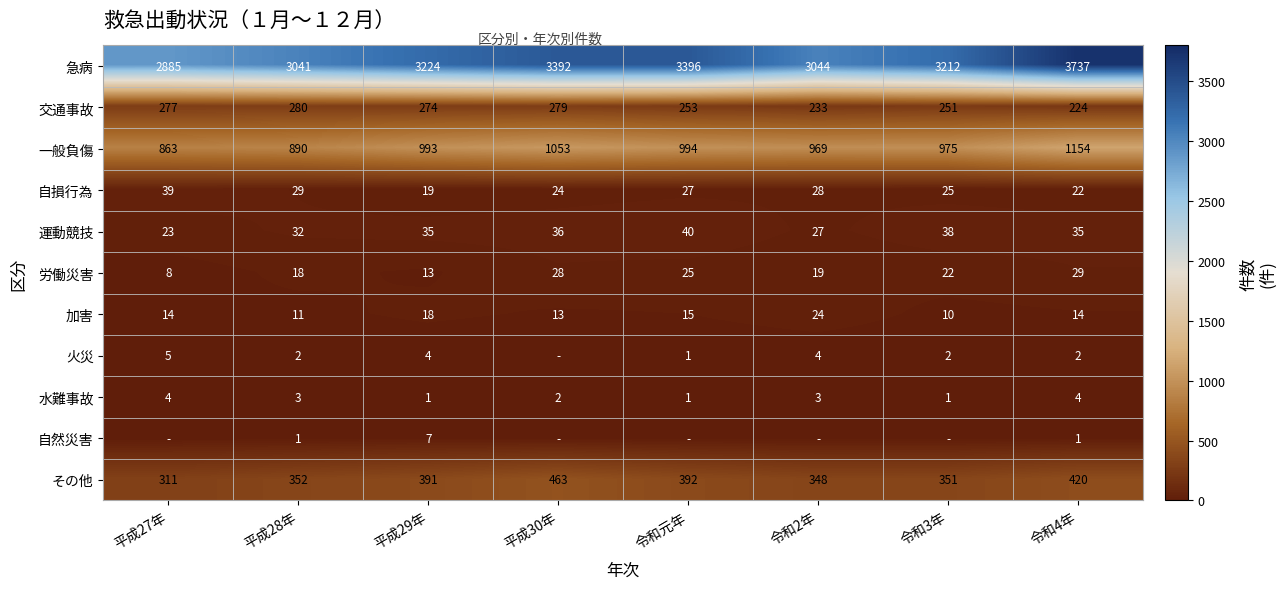

Is the value of 労働災害 at 令和2年 greater than the value of 急病 at 令和4年?

No